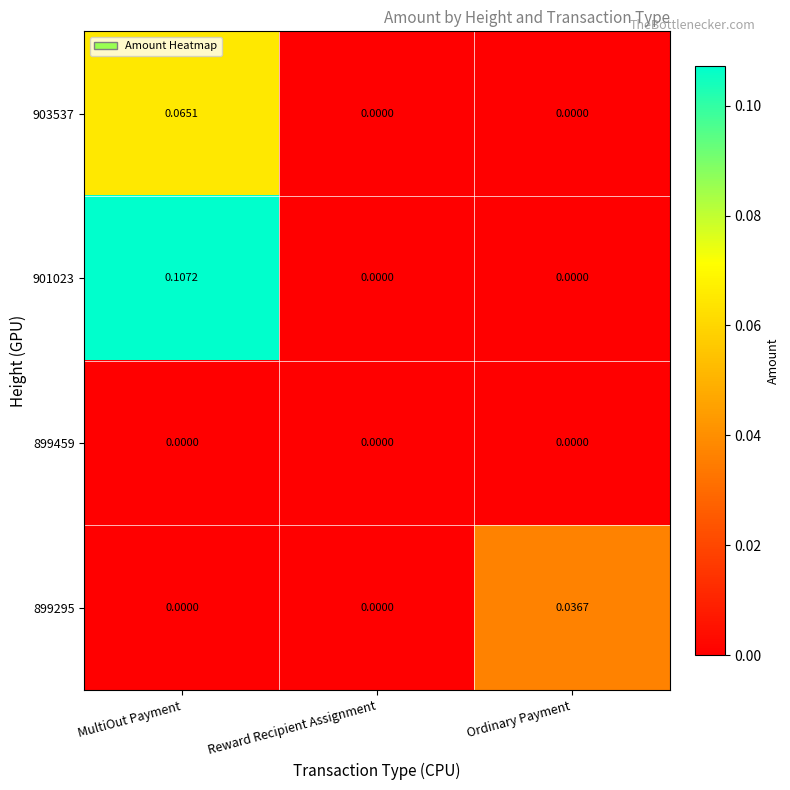

Which series has the largest total across all categories?

901023